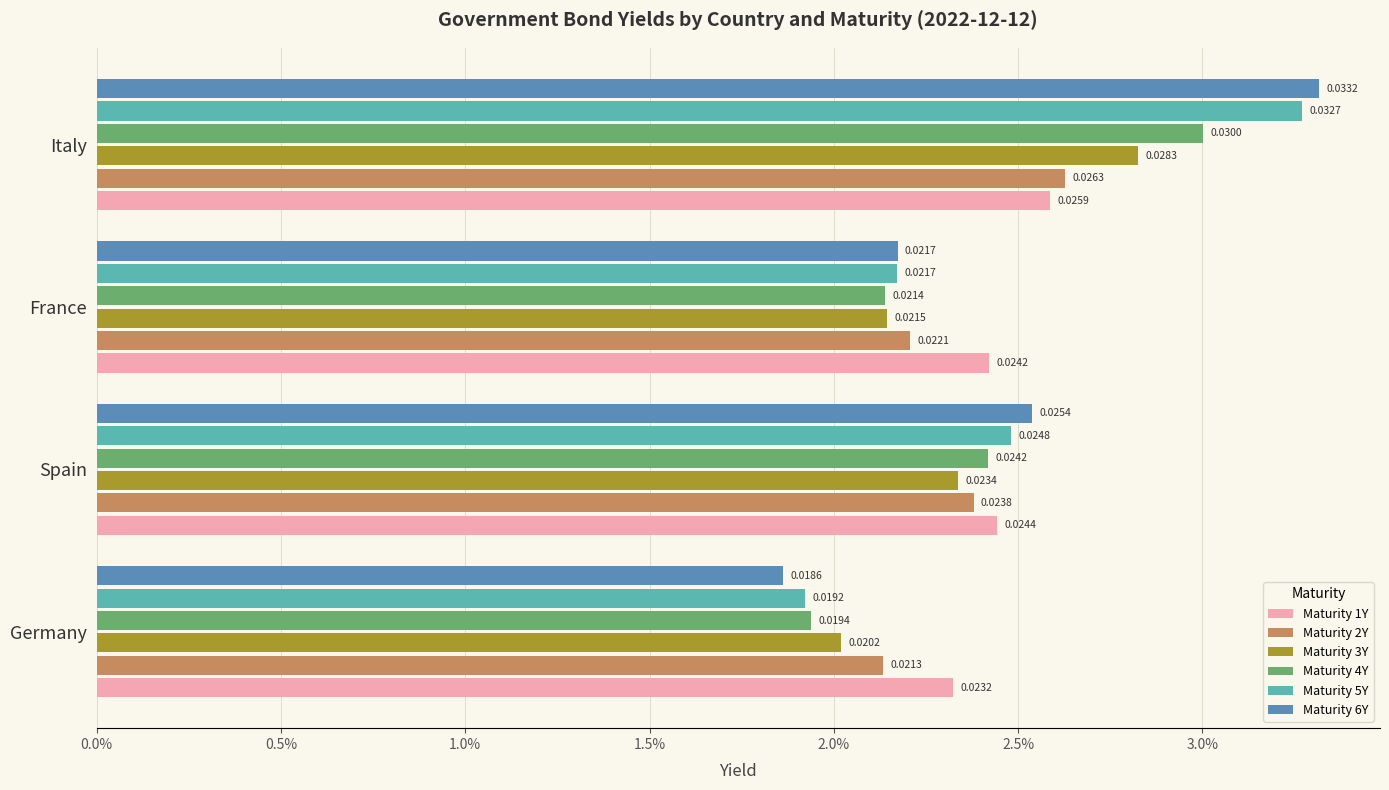

What are all the series names shown in the legend?

Maturity 1Y, Maturity 2Y, Maturity 3Y, Maturity 4Y, Maturity 5Y, Maturity 6Y